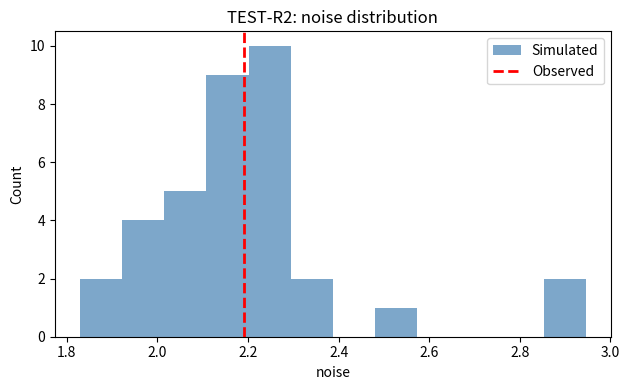

Reading left to right, list every bar in this chart as the range it spans on the x-axis followed by its height. Neither the bar edges nor the heights are printed on the chart, so give them approximately, as read against the axes.

1.82 to 1.92: 2
1.92 to 2.02: 4
2.02 to 2.10: 5
2.10 to 2.20: 9
2.20 to 2.30: 10
2.30 to 2.38: 2
2.38 to 2.48: 0
2.48 to 2.58: 1
2.58 to 2.66: 0
2.66 to 2.76: 0
2.76 to 2.86: 0
2.86 to 2.94: 2